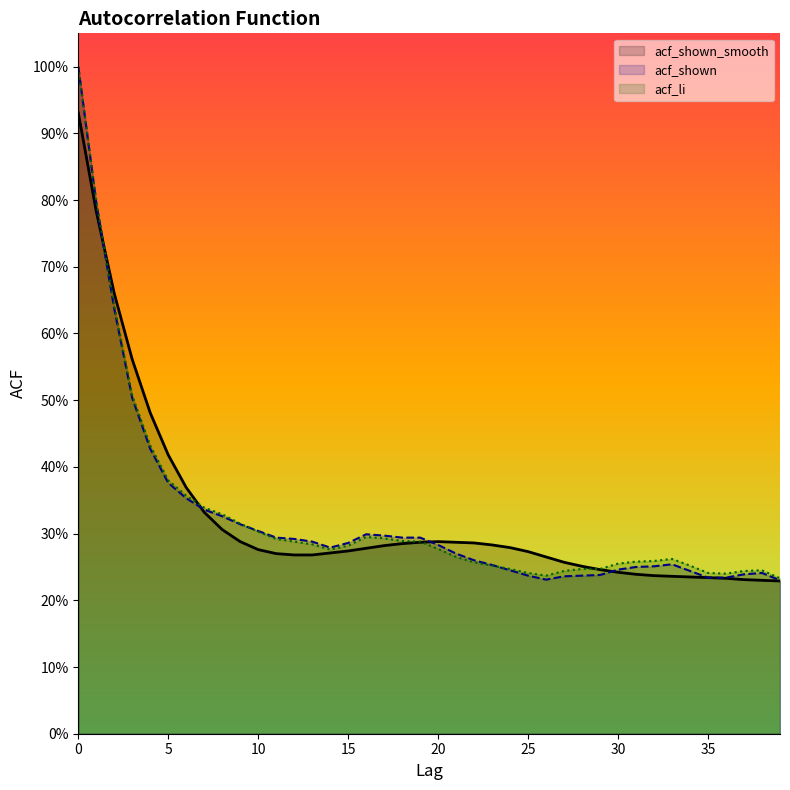

Reading left to right, extract all data points from this chart.

acf_shown_smooth: 0.9	0.8	0.7	0.6	0.5	0.4	0.4	0.3	0.3	0.3	0.3	0.3	0.3	0.3	0.3	0.3	0.3	0.3	0.3	0.3	0.3	0.3	0.3	0.3	0.3	0.3	0.3	0.3	0.3	0.2	0.2	0.2	0.2	0.2	0.2	0.2	0.2	0.2	0.2	0.2
acf_shown: 1.0	0.8	0.6	0.5	0.4	0.4	0.4	0.3	0.3	0.3	0.3	0.3	0.3	0.3	0.3	0.3	0.3	0.3	0.3	0.3	0.3	0.3	0.3	0.3	0.2	0.2	0.2	0.2	0.2	0.2	0.2	0.2	0.3	0.3	0.2	0.2	0.2	0.2	0.2	0.2
acf_li: 1.0	0.8	0.6	0.5	0.4	0.4	0.4	0.3	0.3	0.3	0.3	0.3	0.3	0.3	0.3	0.3	0.3	0.3	0.3	0.3	0.3	0.3	0.3	0.3	0.2	0.2	0.2	0.2	0.2	0.2	0.3	0.3	0.3	0.3	0.3	0.2	0.2	0.2	0.2	0.2